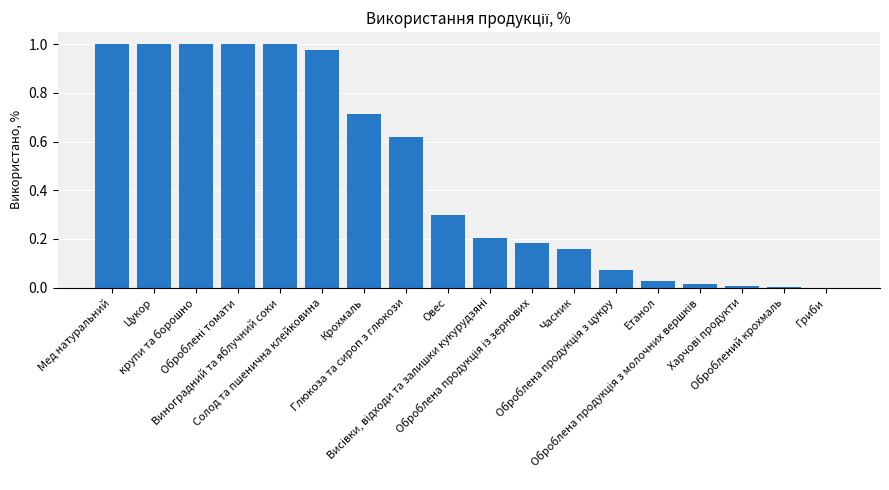

What is the sum of all values?

8.3